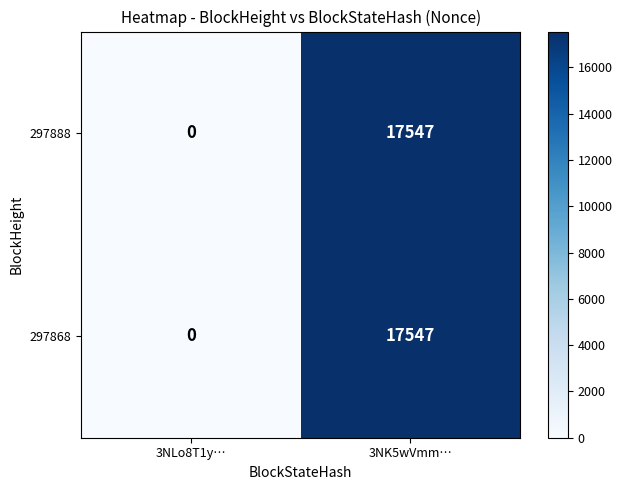

How many distinct data groups are displayed?

2